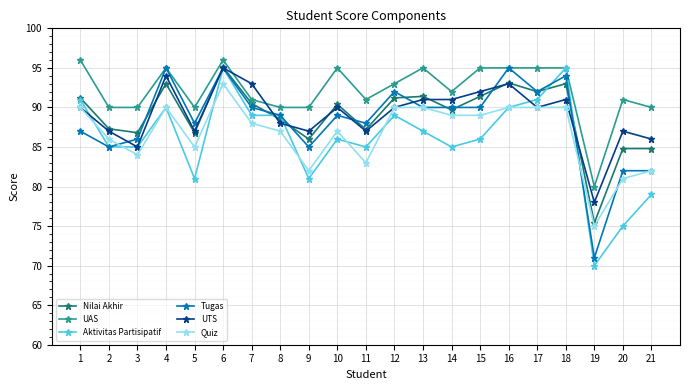

Is it true that UTS equals 91.0 at 18?

True